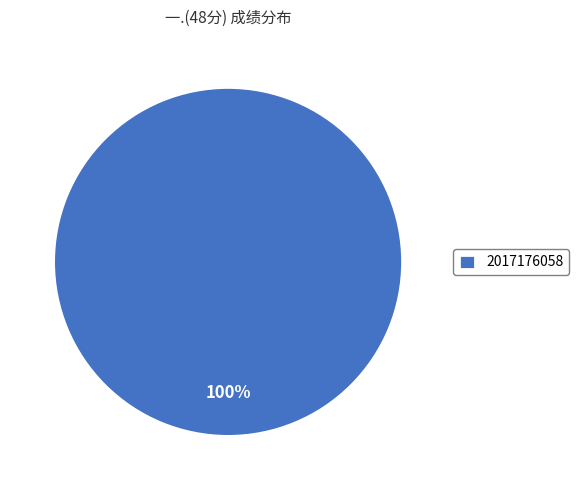

Is there any slice that represents more than half of the pie?

Yes